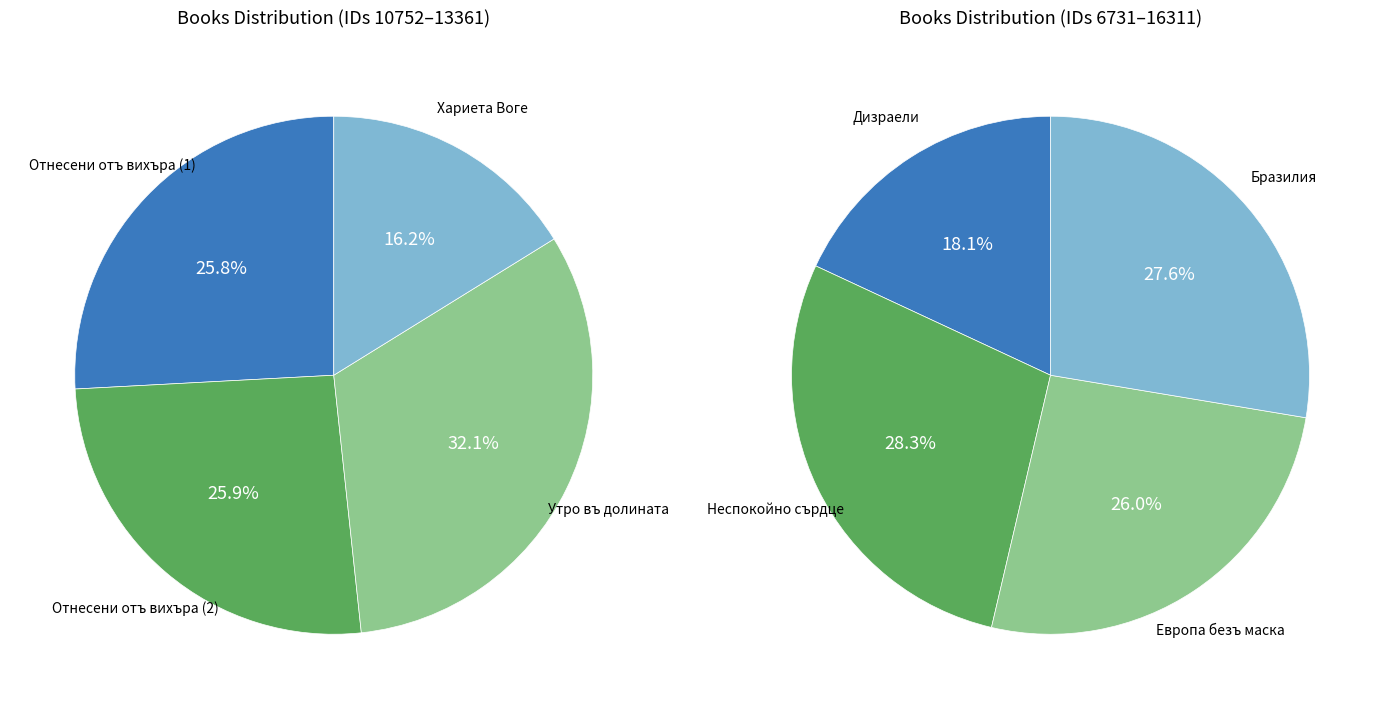

Which slice is the smallest?

Хариета Воге